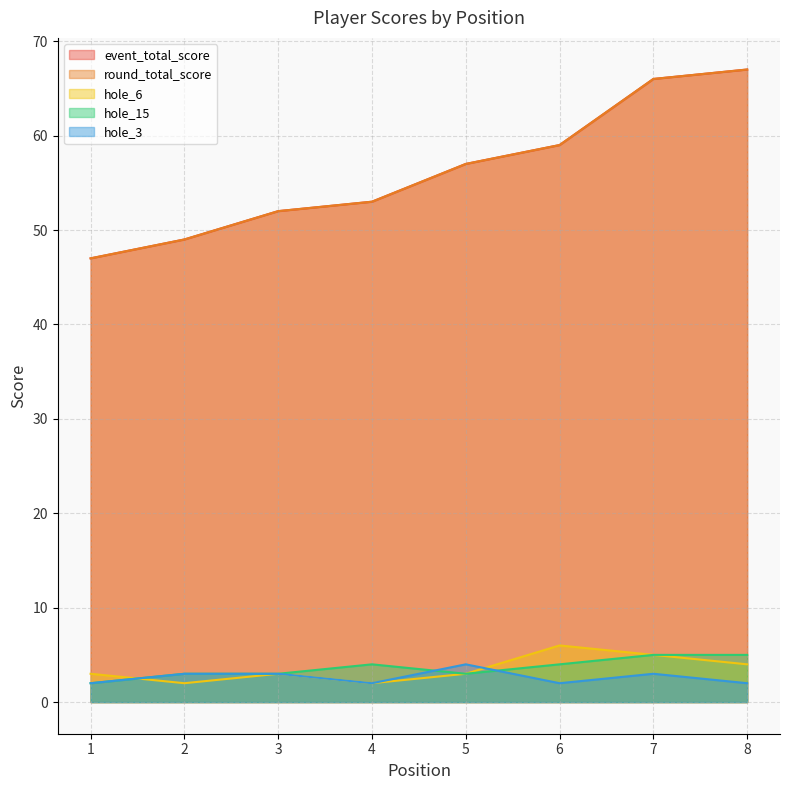

What is the sum of the hole_6 values at 8 and 3?

7